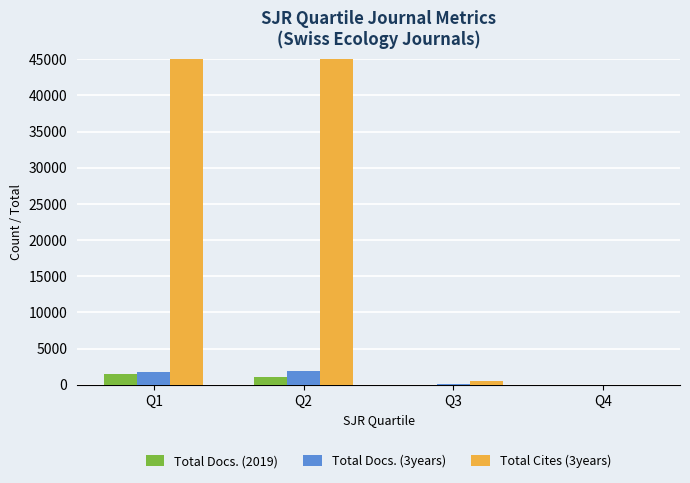

True or false: Total Cites (3years) has a value of 198 at Q3.

False